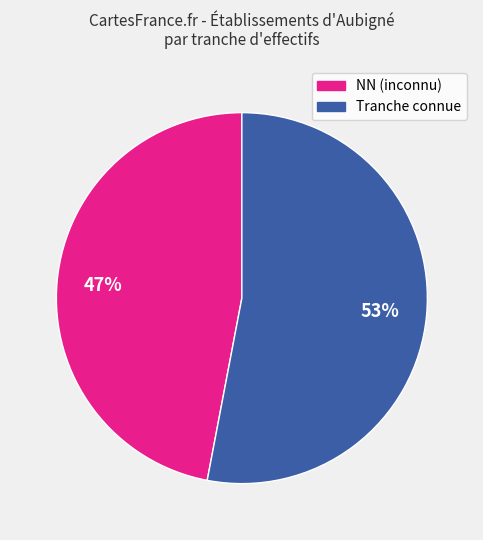

To the nearest percent, what is the difference between the largest and smallest slice percentages?

6%